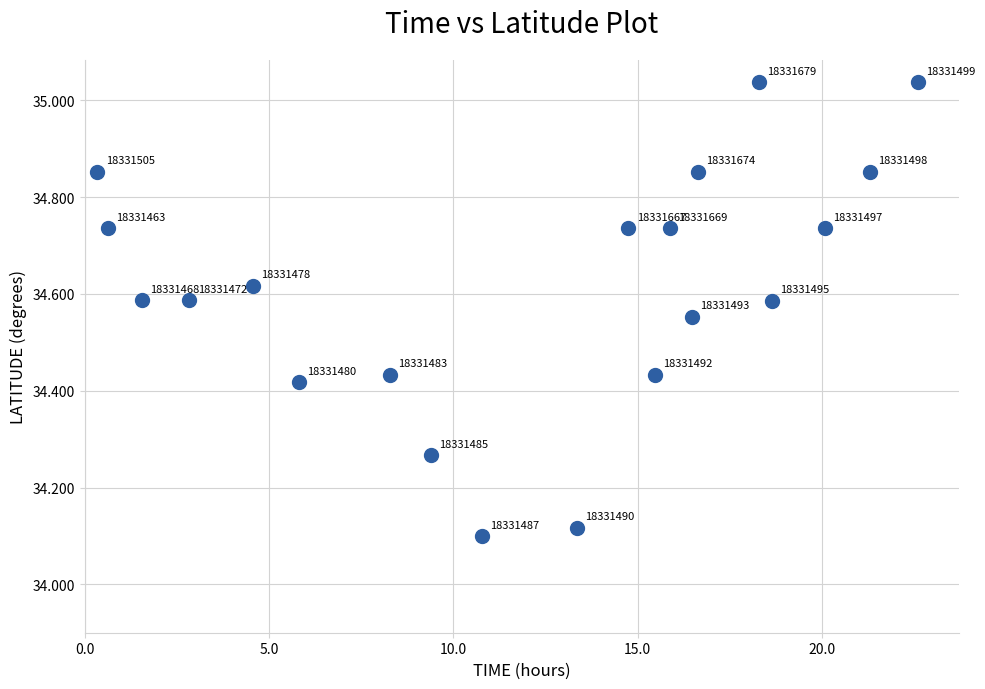

What is the range of X values (max minus min)?

22.3